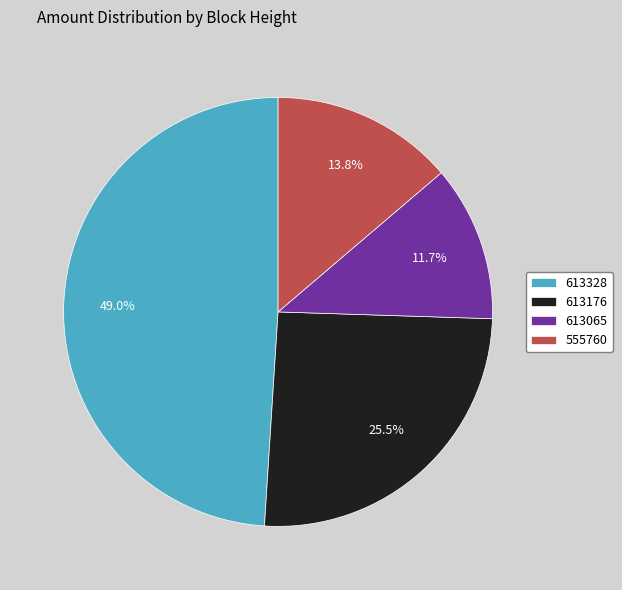

To the nearest percent, what is the average slice percentage?

25%